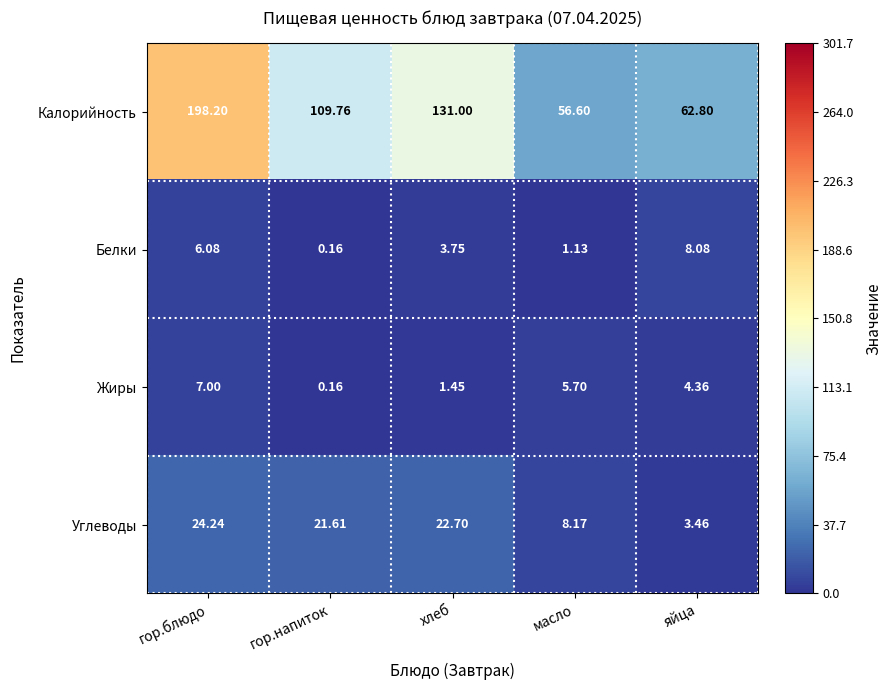

Where is Жиры nearest to the value 3?

яйца